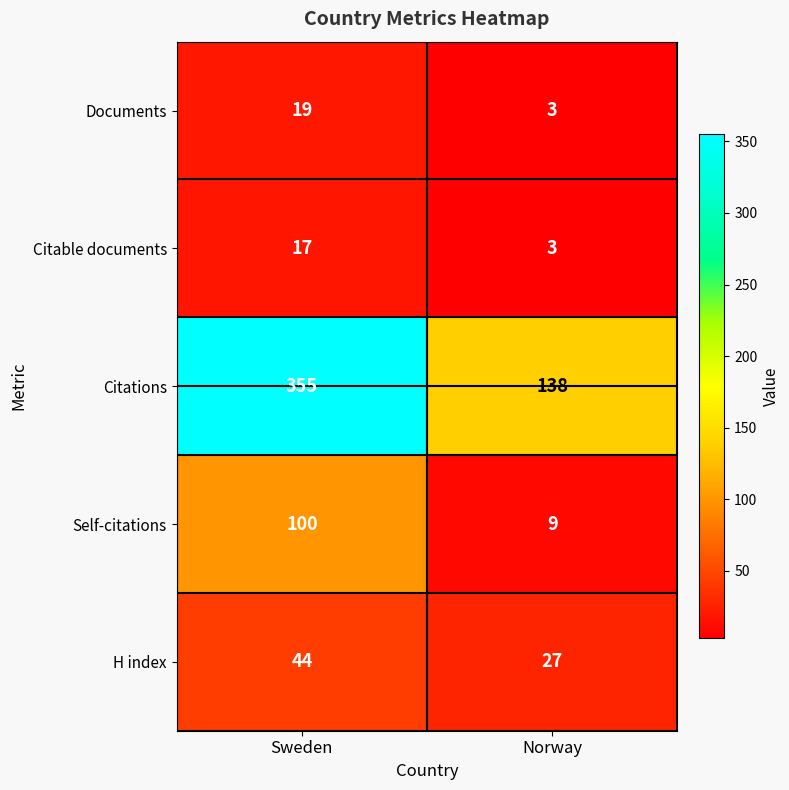

The value of Documents at Sweden is 28. True or false?

False